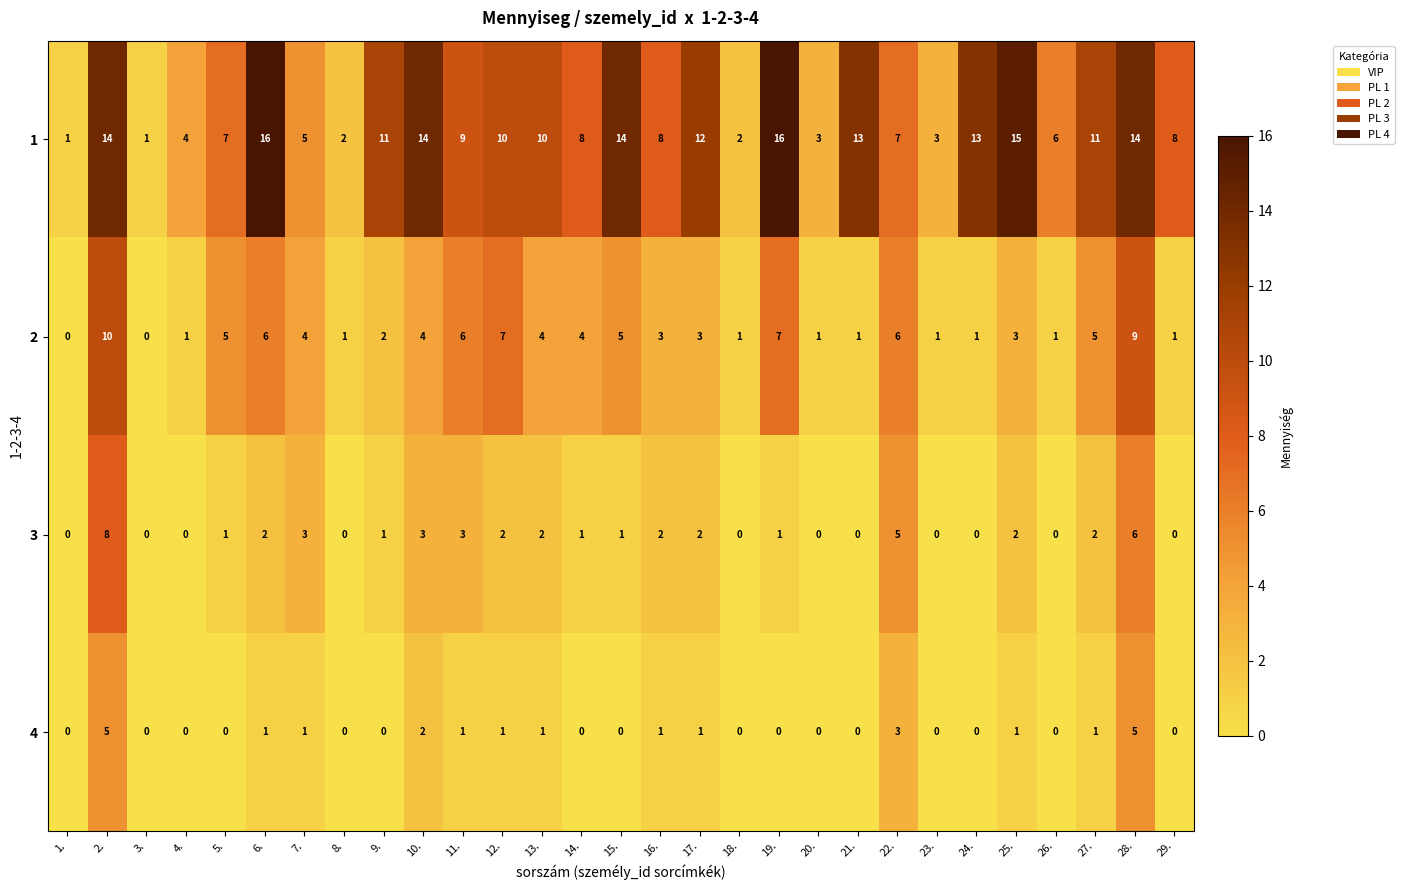

How many values in the 1 series are below 9?

14